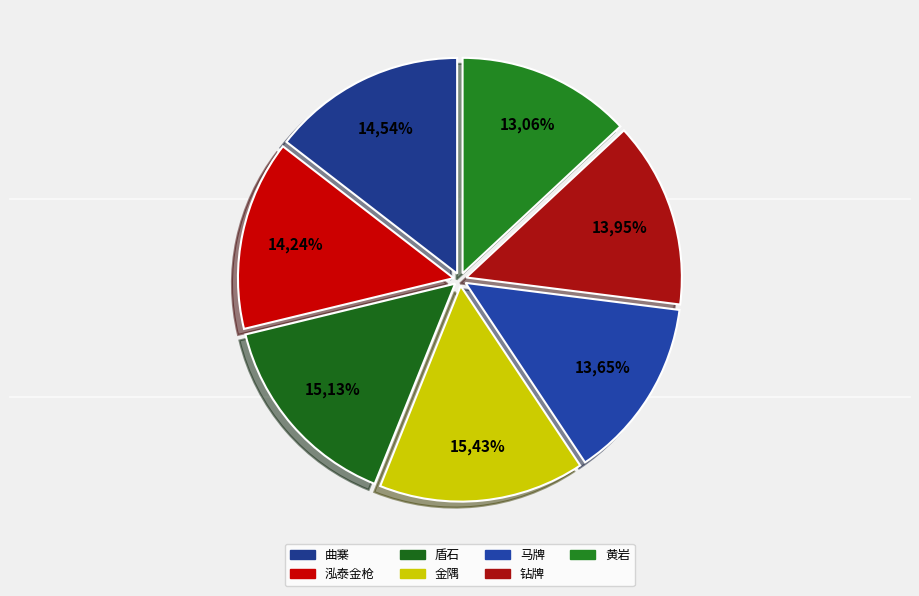

Does 盾石 represent more than half of the total?

No